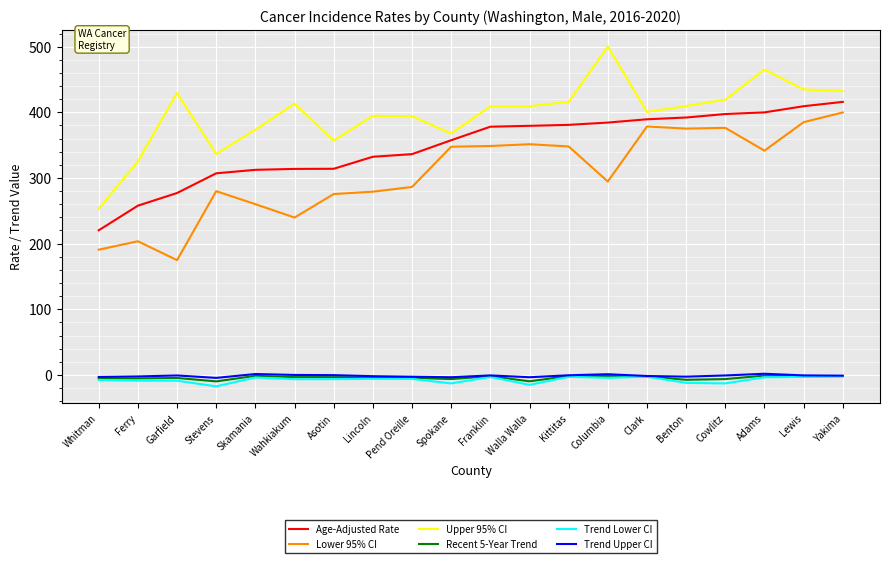

True or false: Lower 95% CI and Trend Lower CI cross at least once.

False